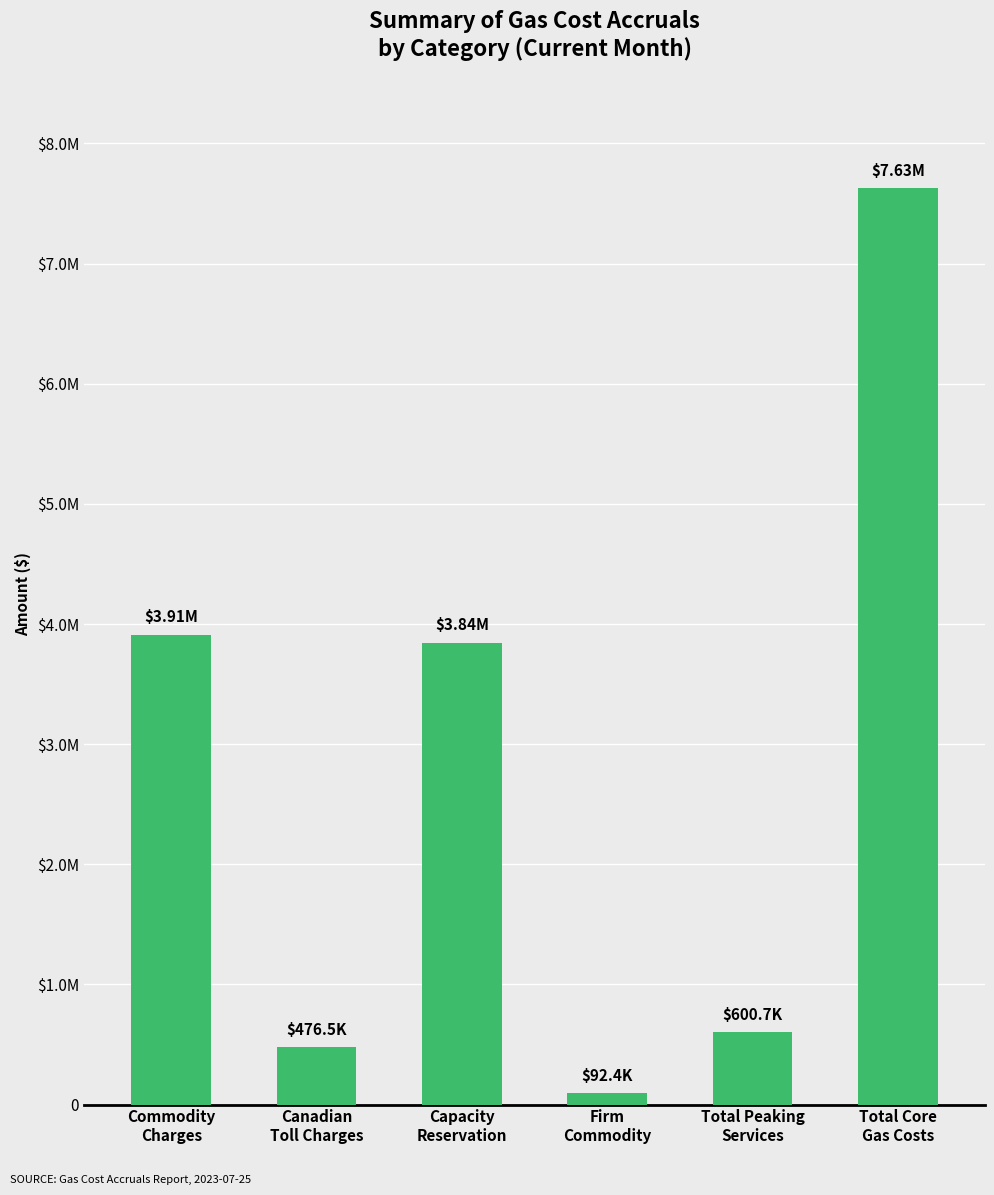

What is the value of the 6th bar from the left?

7627572.5